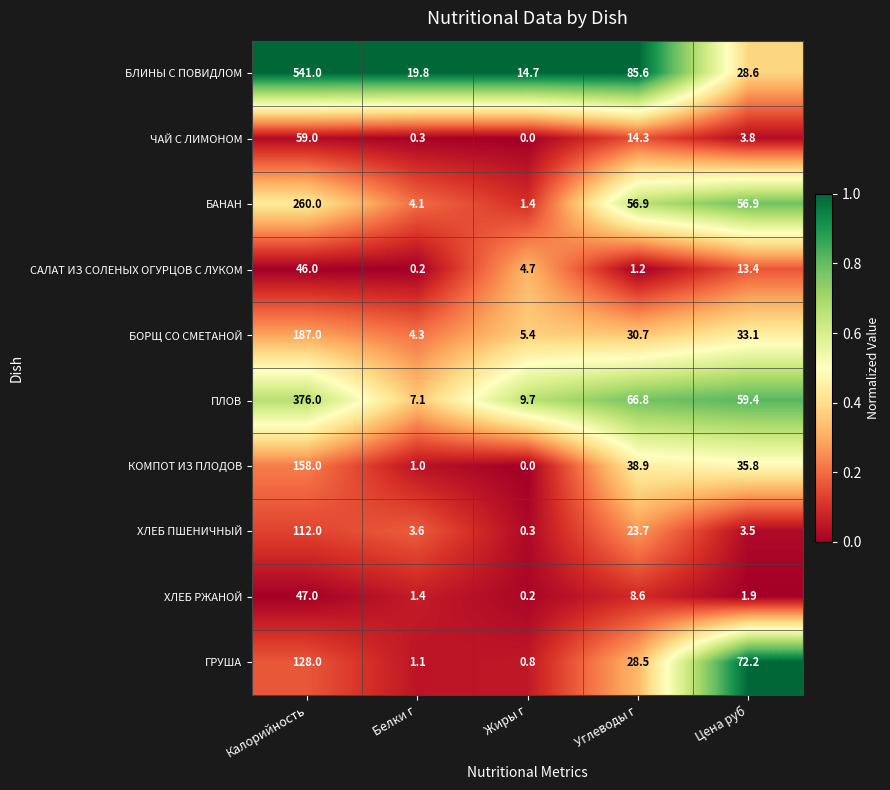

Rank the series by their maximum value, from lowest to highest.

САЛАТ ИЗ СОЛЕНЫХ ОГУРЦОВ С ЛУКОМ, ХЛЕБ РЖАНОЙ, ЧАЙ С ЛИМОНОМ, ХЛЕБ ПШЕНИЧНЫЙ, ГРУША, КОМПОТ ИЗ ПЛОДОВ, БОРЩ СО СМЕТАНОЙ, БАНАН, ПЛОВ, БЛИНЫ С ПОВИДЛОМ